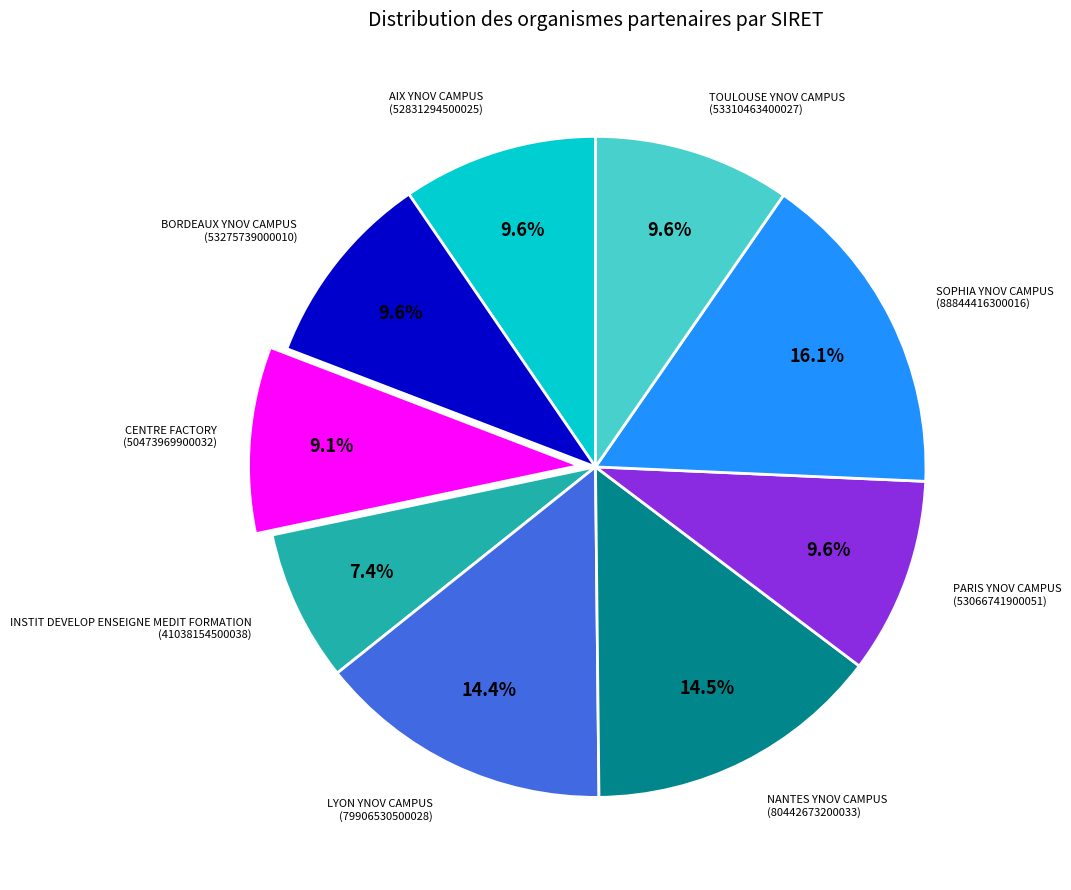

What is the smallest slice in the pie chart?

INSTIT DEVELOP ENSEIGNE MEDIT FORMATION